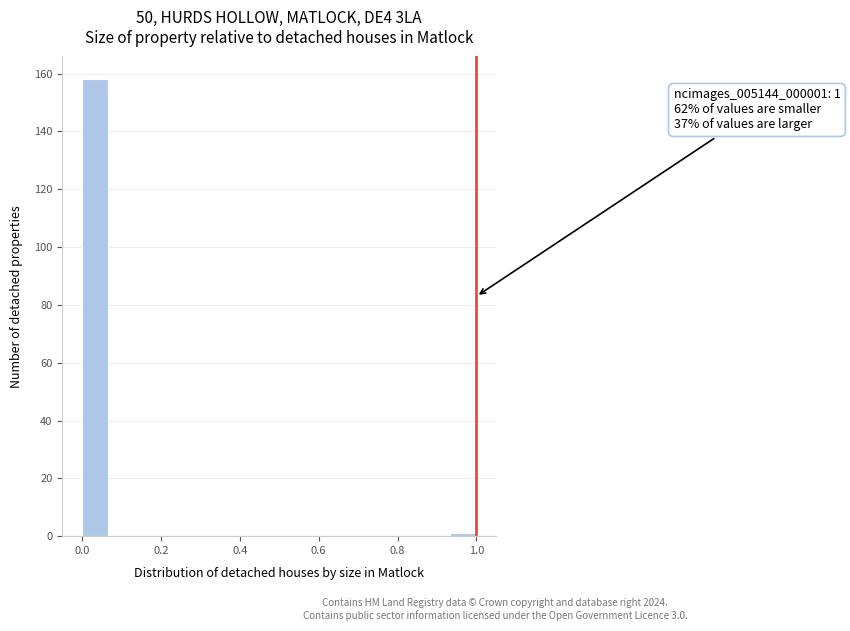

Around what value on the x-axis is the tallest bar? Give the approximate position of its centre, as read against the axis.

0.04